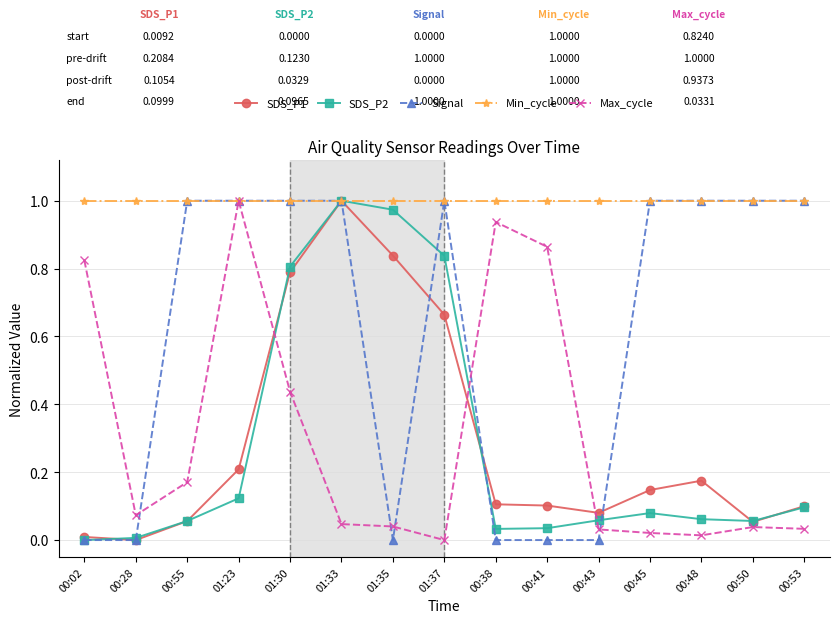

Which series changed the most between 01:23 and 00:38?

Signal